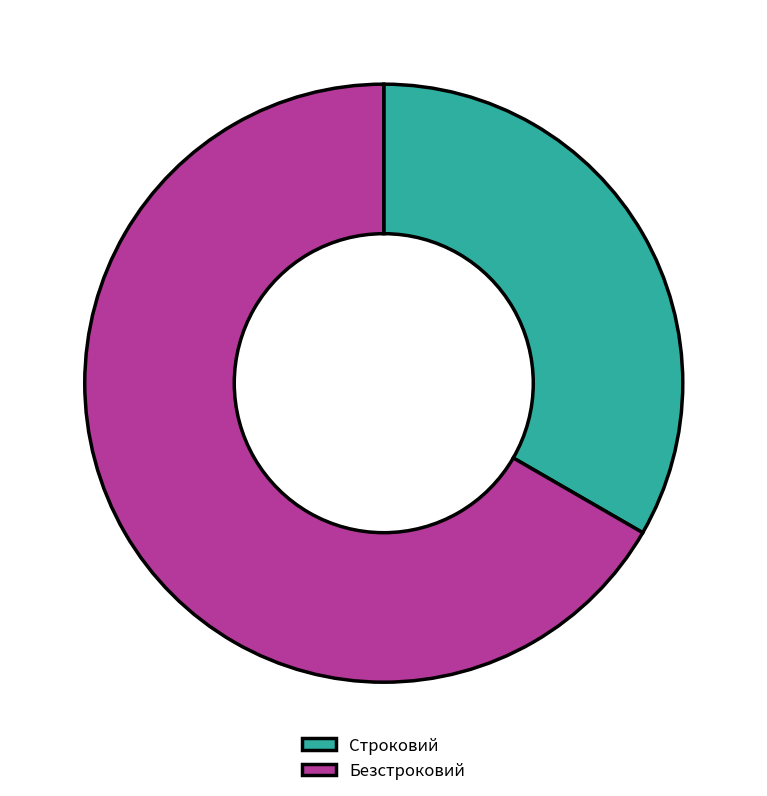

True or false: Строковий accounts for 25% of the total.

False